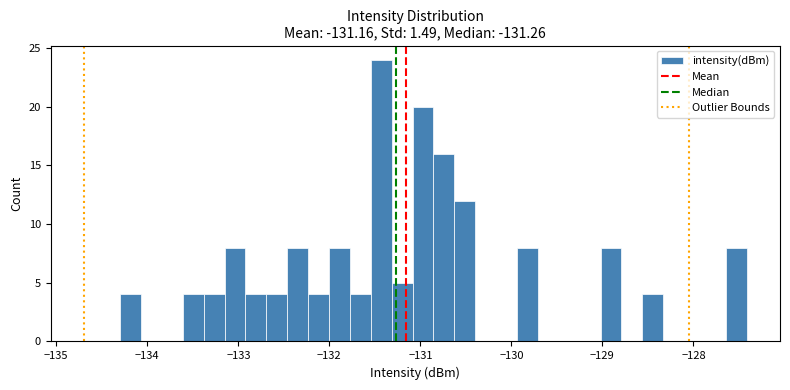

Around what value on the x-axis is the tallest bar? Give the approximate position of its centre, as read against the axis.

-131.4